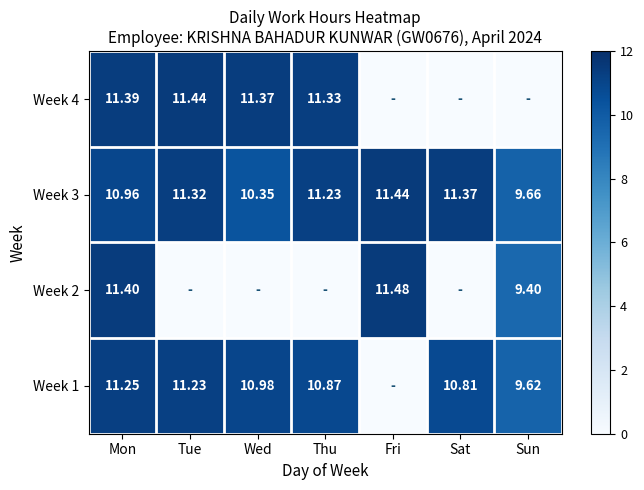

Is it true that Week 3 equals 11.4 at Fri?

True